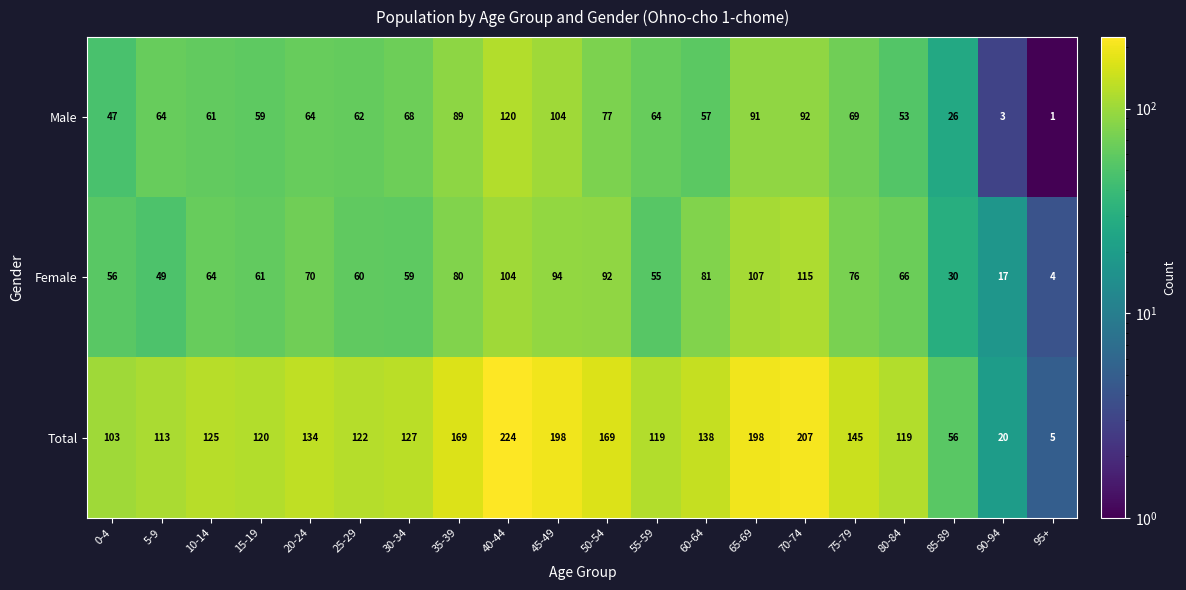

What is the total value across all series at 0-4?

206